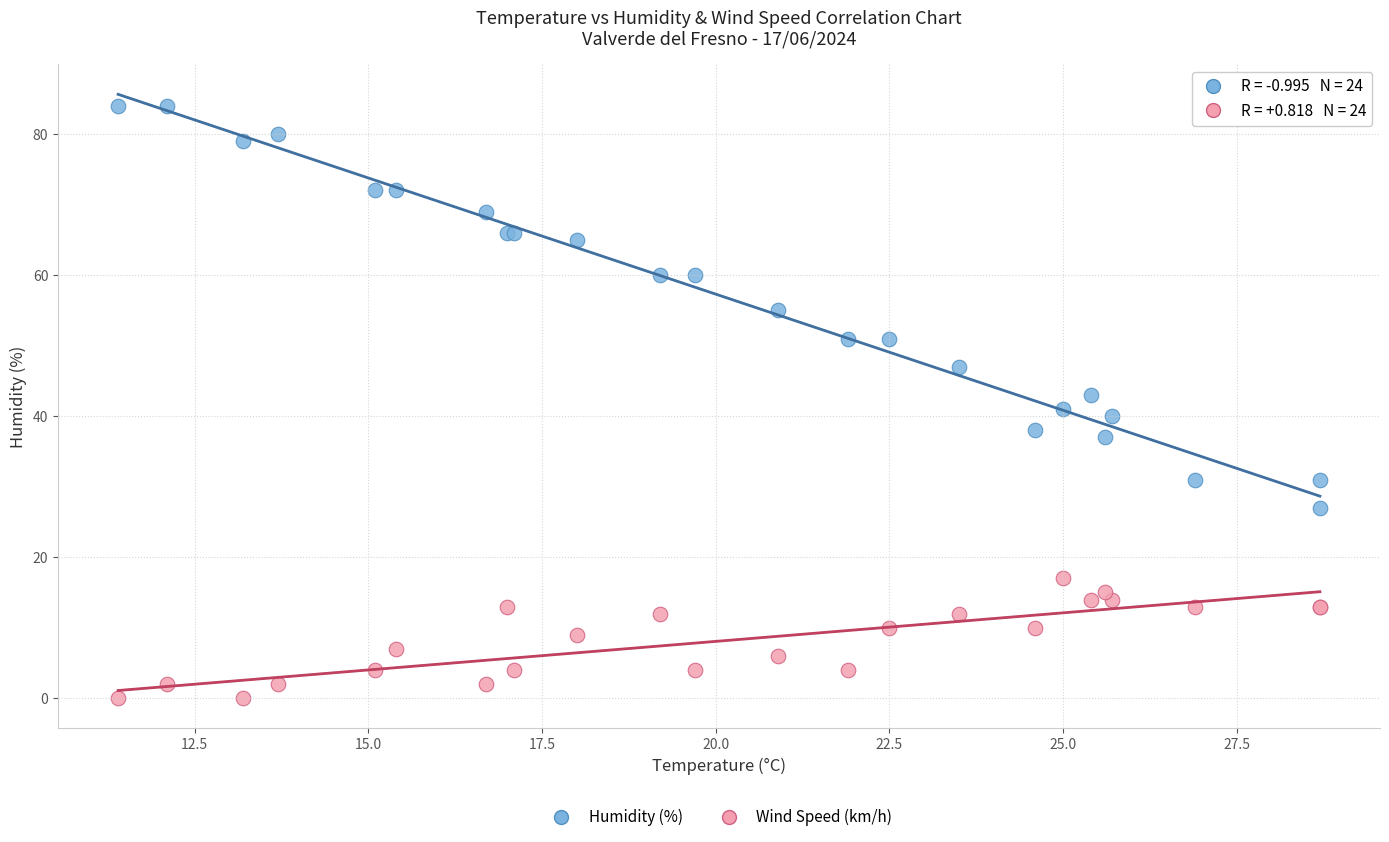

Which series contains the highest Y value?

Humidity (%)